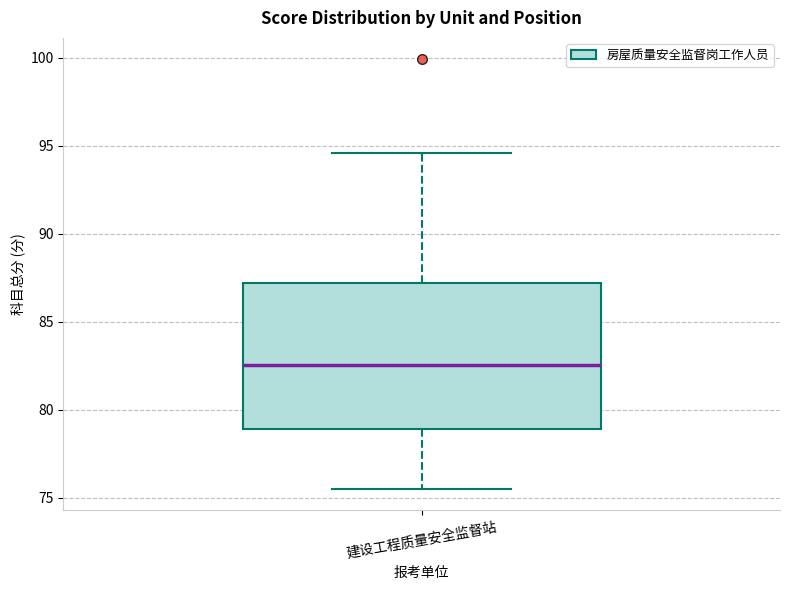

Where is the upper edge of the box for 建设工程质量安全监督站 on the y-axis? The values are not printed on the chart, so give them approximately, as read against the axis.

87.0